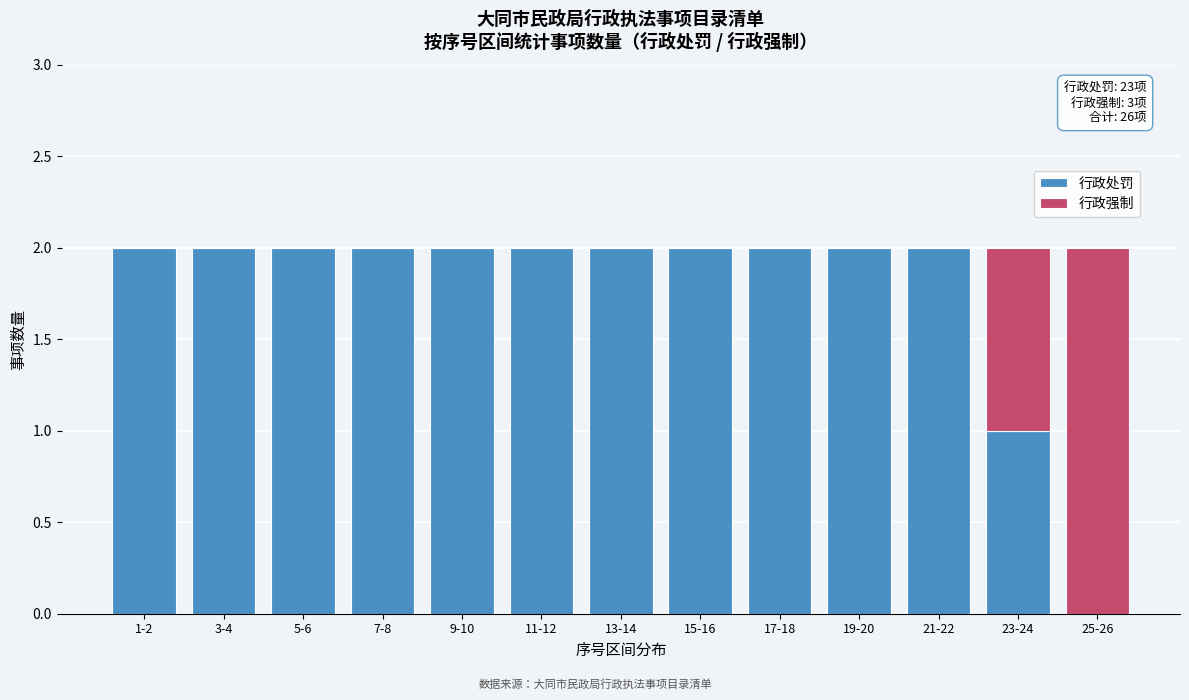

Reading left to right, what are the values for 行政处罚?

1-2=2	3-4=2	5-6=2	7-8=2	9-10=2	11-12=2	13-14=2	15-16=2	17-18=2	19-20=2	21-22=2	23-24=1	25-26=0